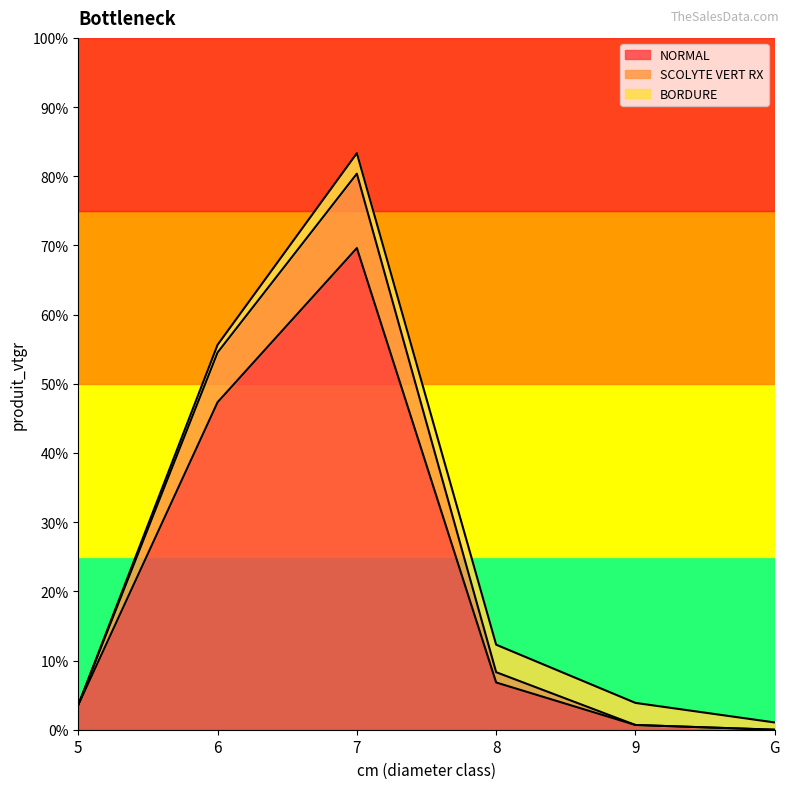

What are all the series names shown in the legend?

NORMAL, SCOLYTE VERT RX, BORDURE